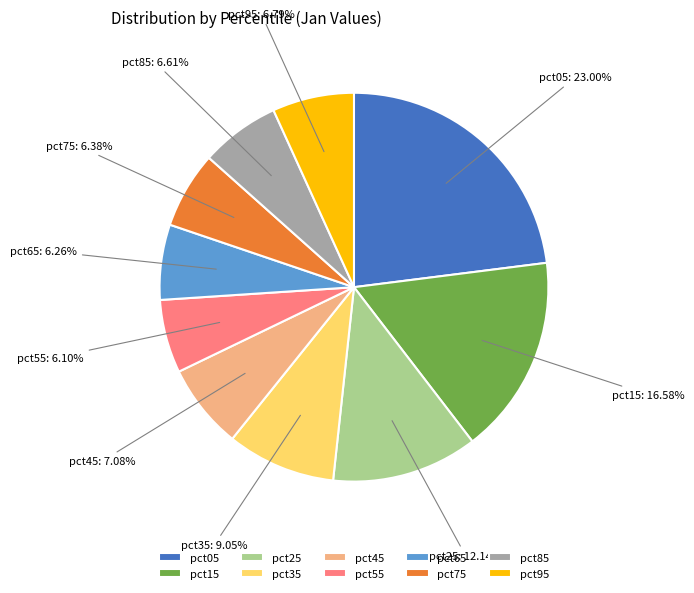

What percentage is the pct55 slice, to the nearest percent?

6%